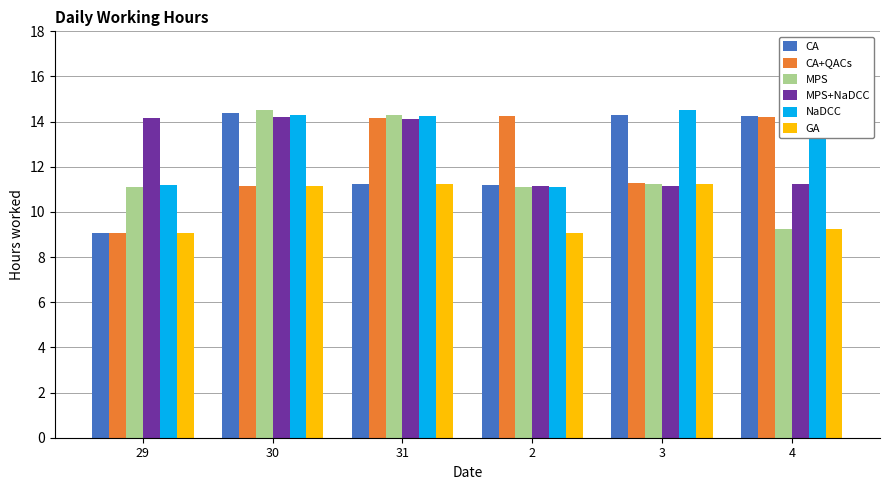

What is the difference between the highest and lowest values at 30?

3.4